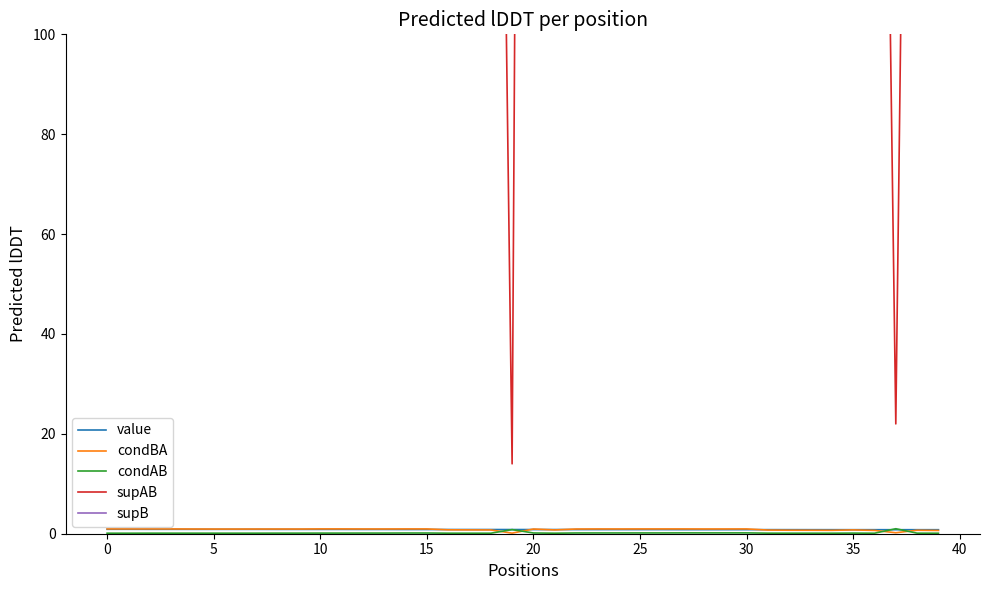

What is the difference between the maximum and minimum values in the condAB series?

0.9